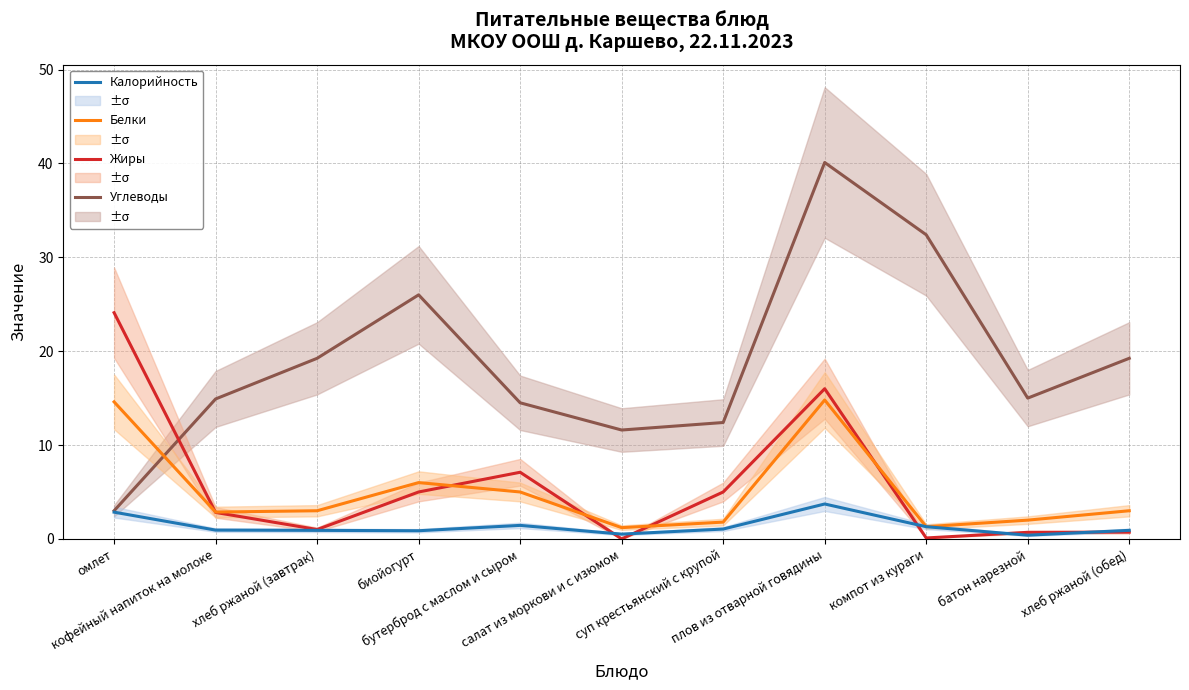

Is the value of Жиры at бутерброд с маслом и сыром greater than the value of Углеводы at биойогурт?

No